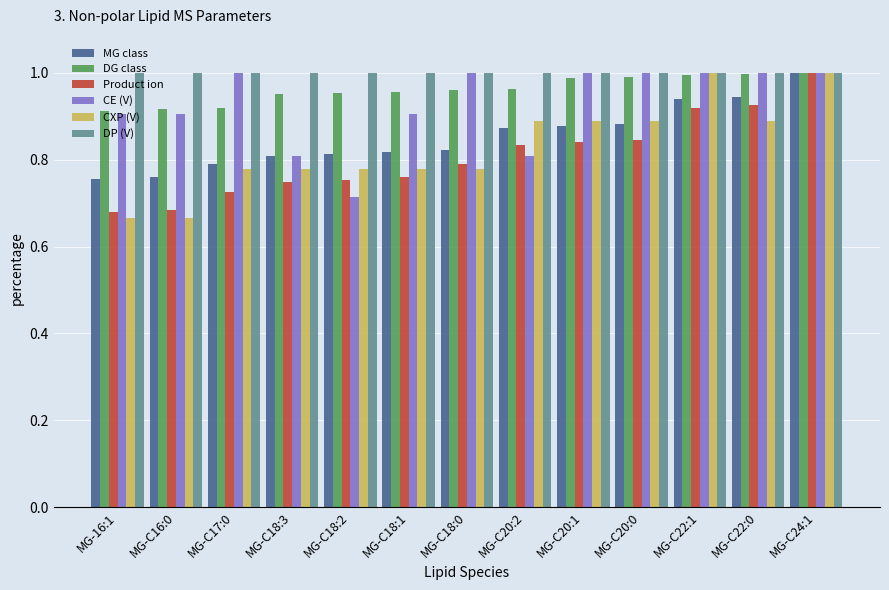

Is it true that MG class equals 0.9 at MG-C20:0?

True